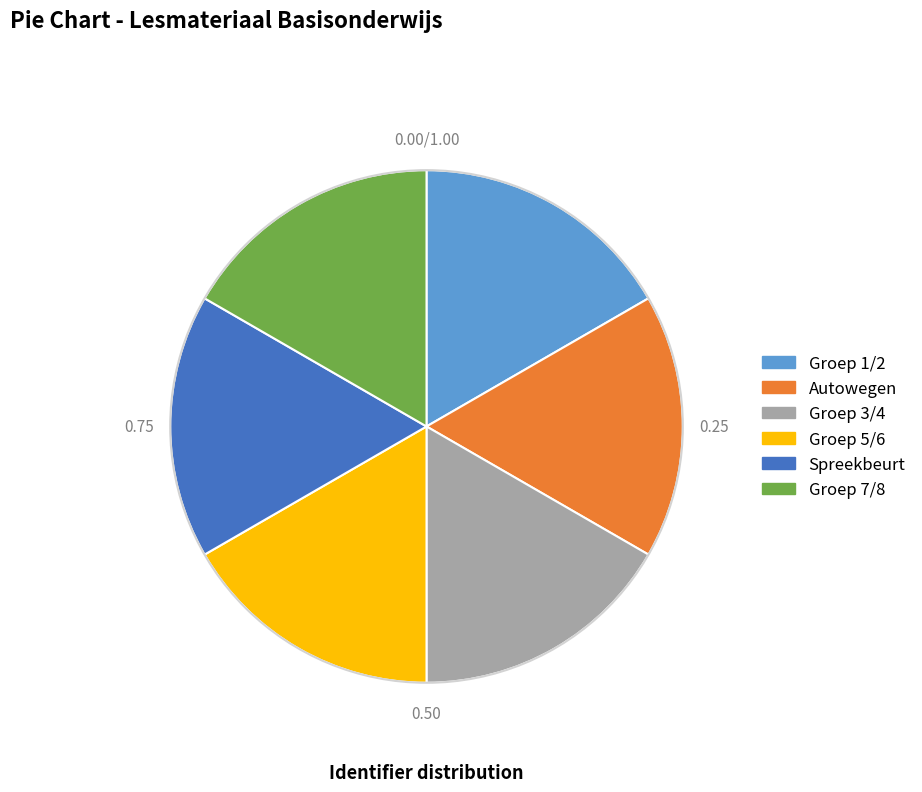

Is there any slice that represents more than half of the pie?

No